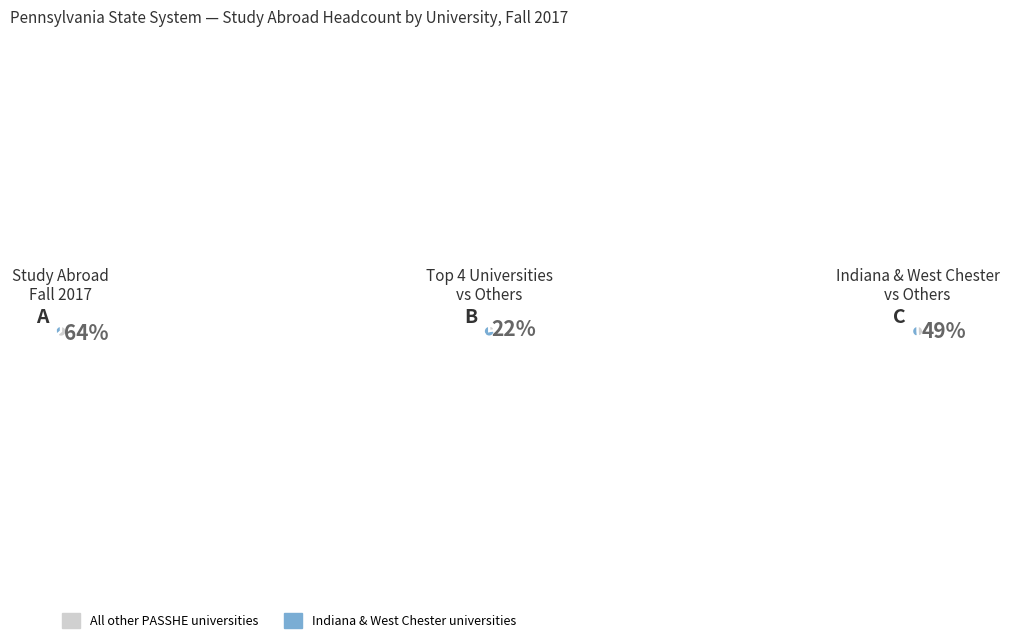

Is it true that Commonwealth is 32% of the pie?

False